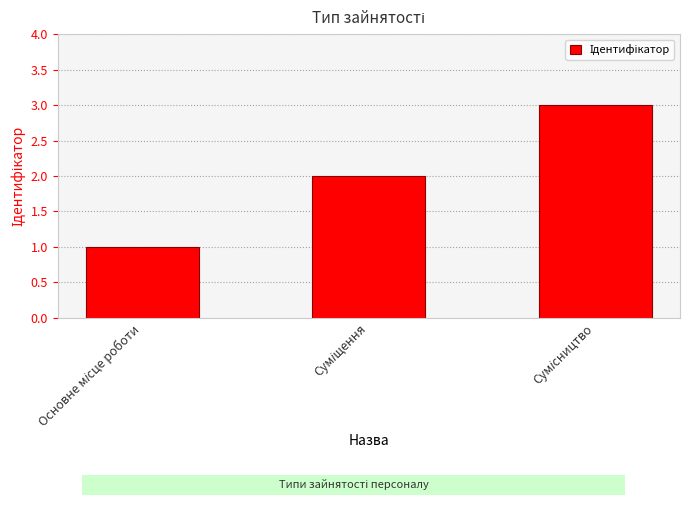

What is the maximum value shown in the chart?

3